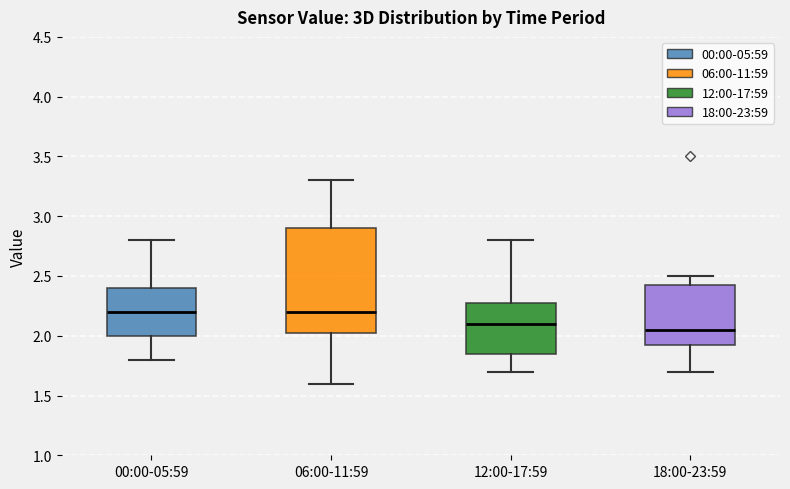

Where is the lower edge of the box for 18:00-23:59 on the y-axis? The values are not printed on the chart, so give them approximately, as read against the axis.

1.95